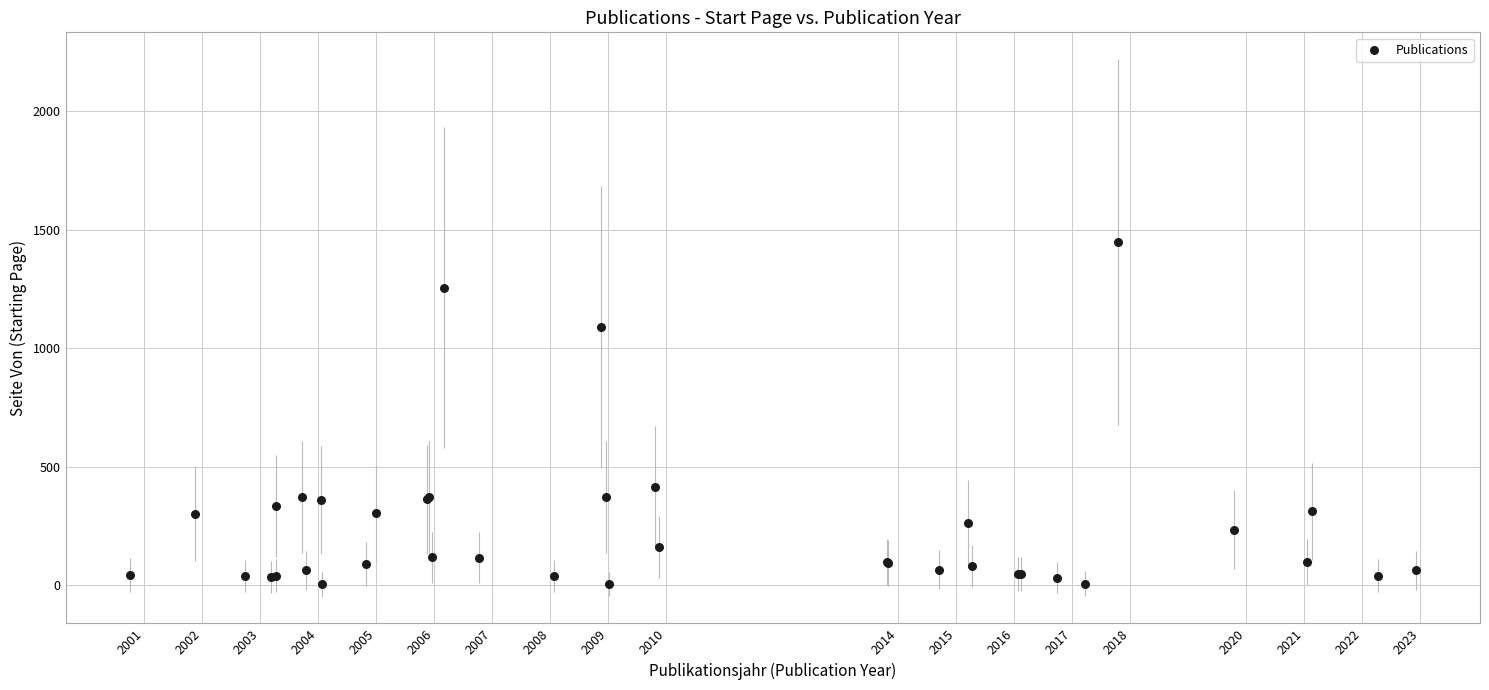

What Y value in the scatter plot is closest to 724?

413